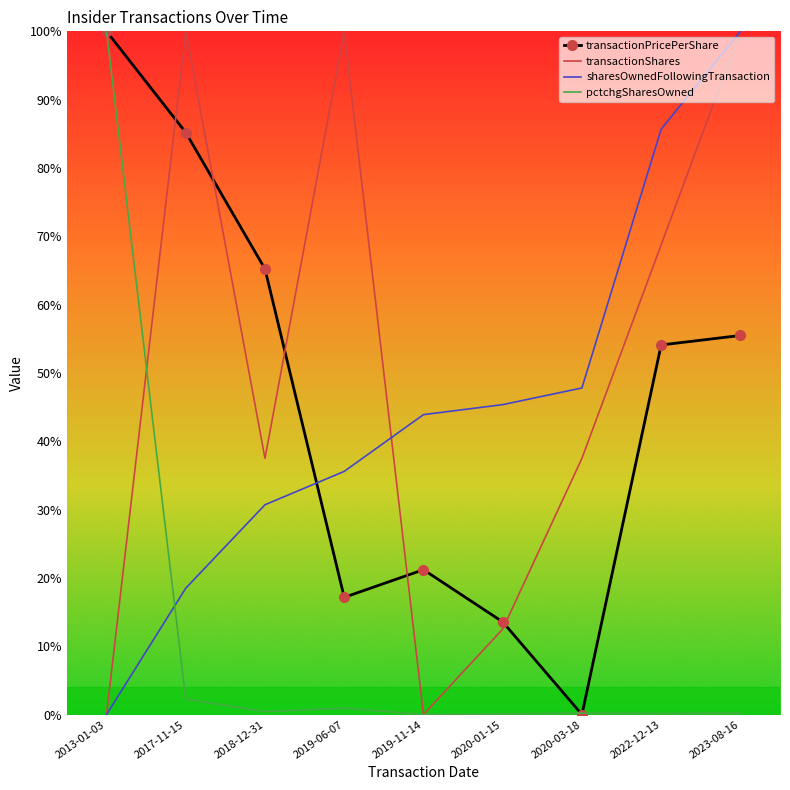

What is the difference between the maximum and minimum values in the transactionPricePerShare series?

1.0